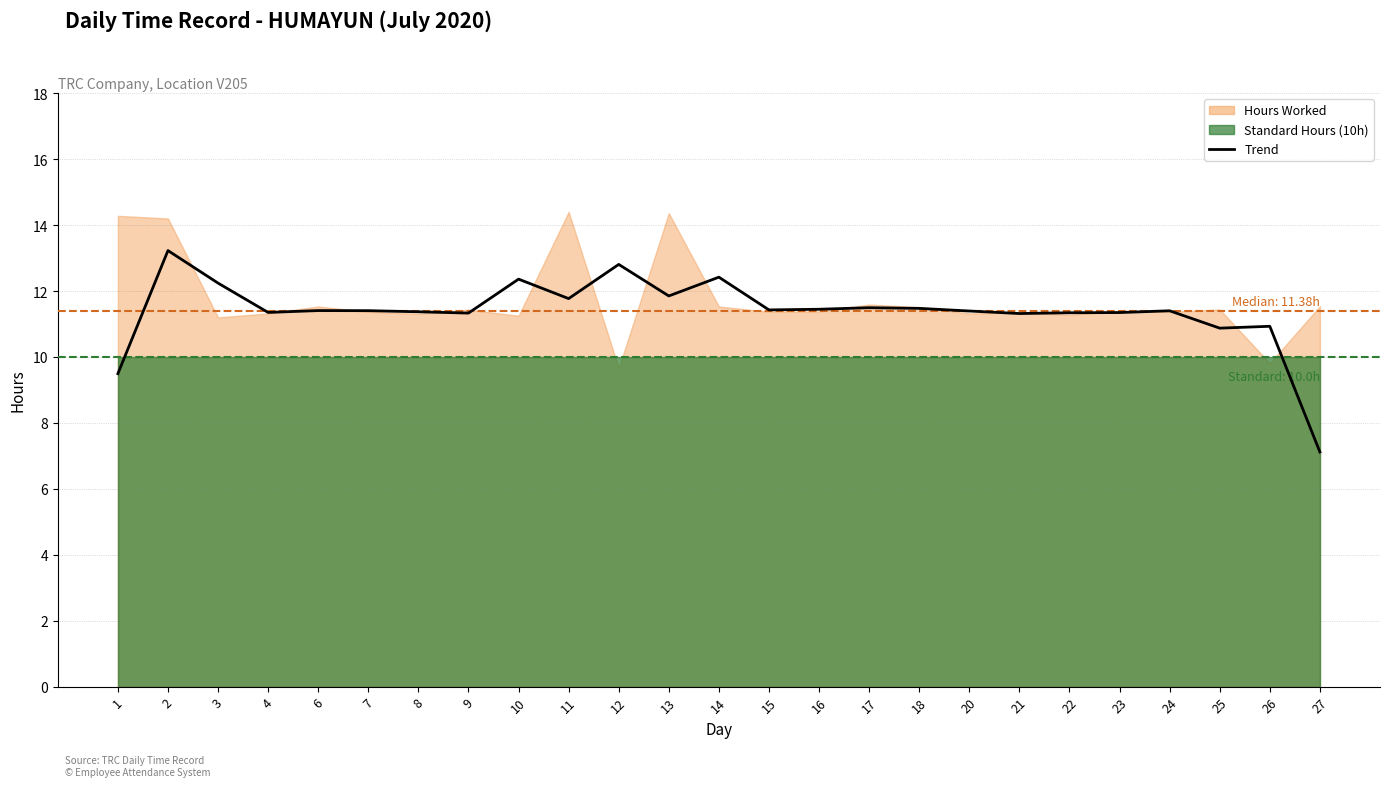

Does the chart have visible grid lines?

Yes